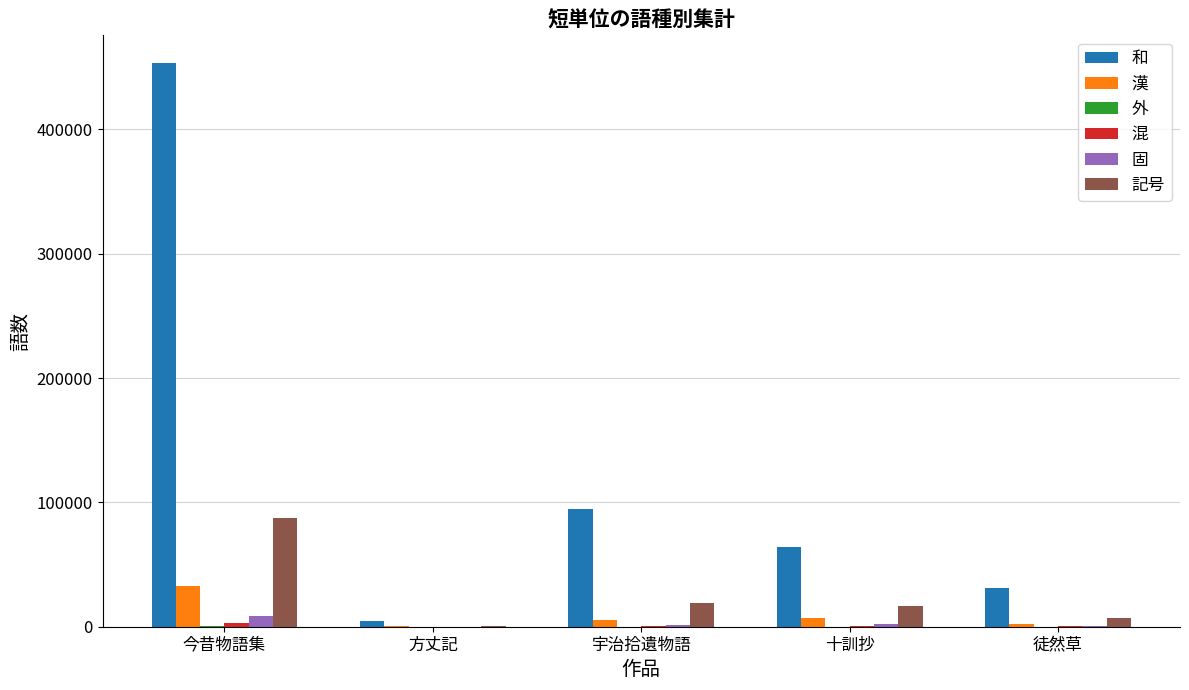

Are the bars grouped side by side (vs. stacked)?

Yes